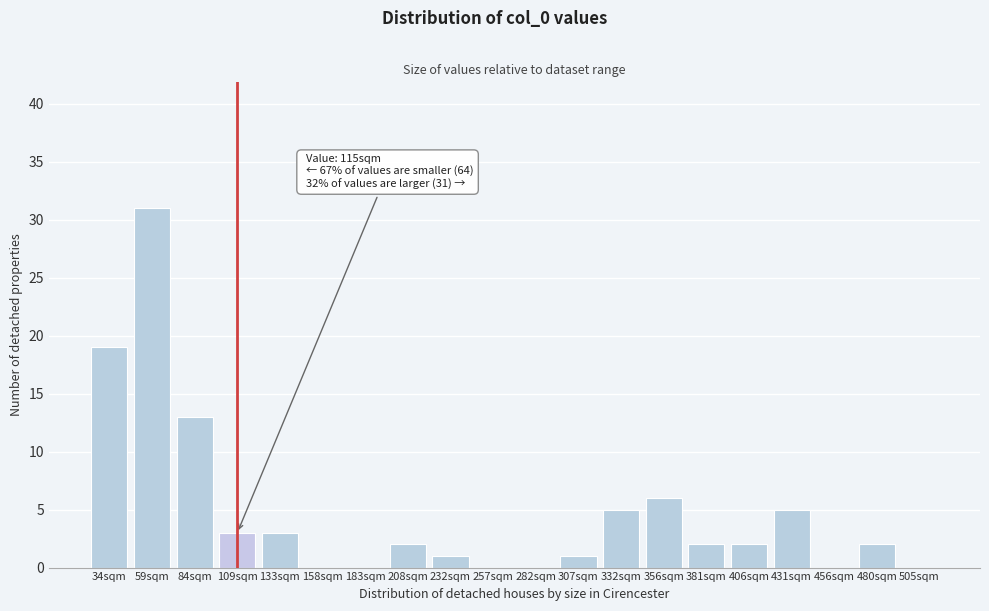

Reading left to right, transcribe all the data shown in this chart.

34sqm=19	59sqm=31	84sqm=13	109sqm=3	133sqm=3	158sqm=0	183sqm=0	208sqm=2	232sqm=1	257sqm=0	282sqm=0	307sqm=1	332sqm=5	356sqm=6	381sqm=2	406sqm=2	431sqm=5	456sqm=0	480sqm=2	505sqm=0